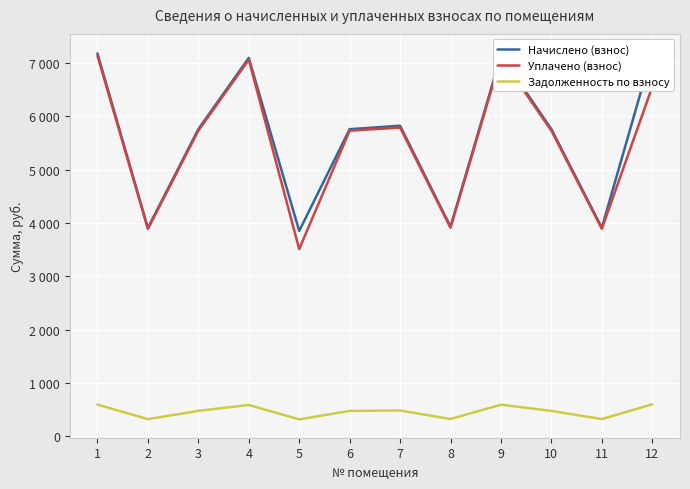

Count the number of data series in this chart.

3